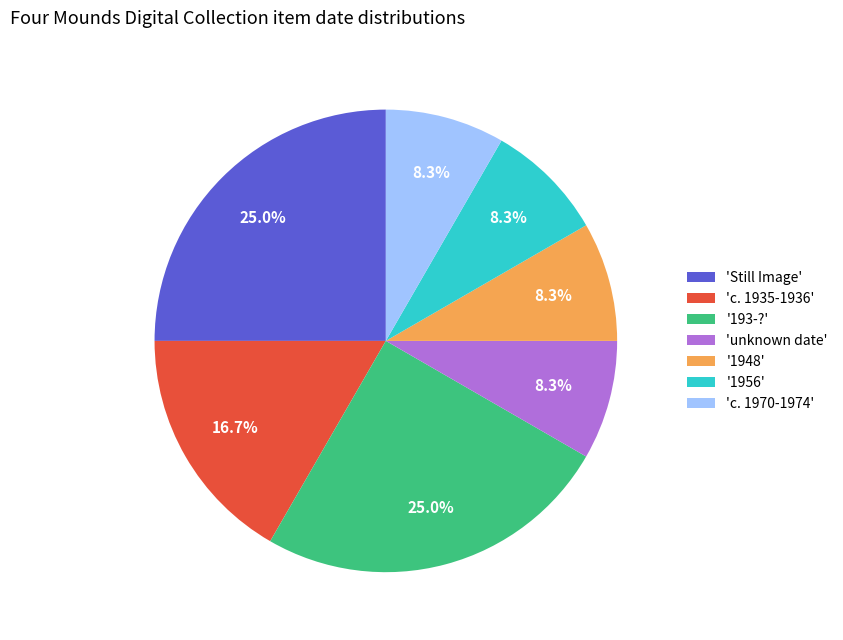

Does any single category account for the majority?

No